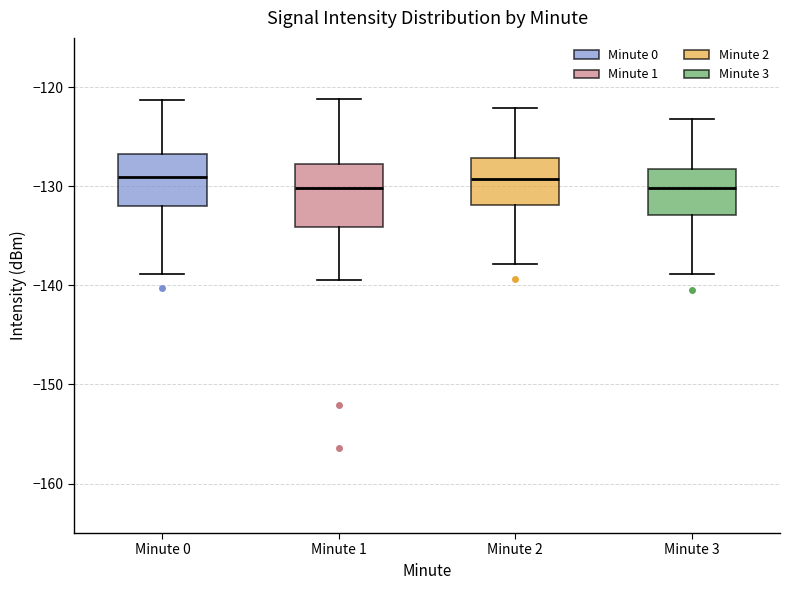

Which box is the tallest, from its lower edge to its upper edge?

Minute 1